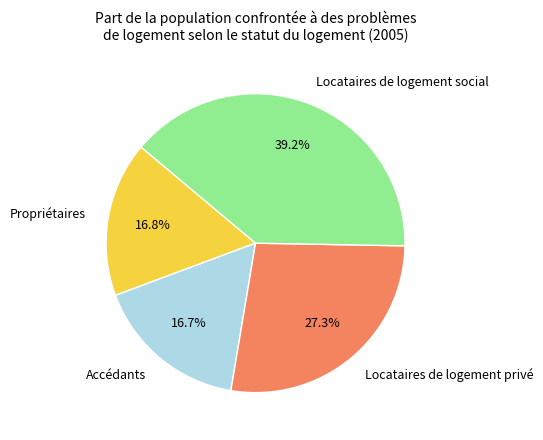

Is Propriétaires the majority of the pie?

No